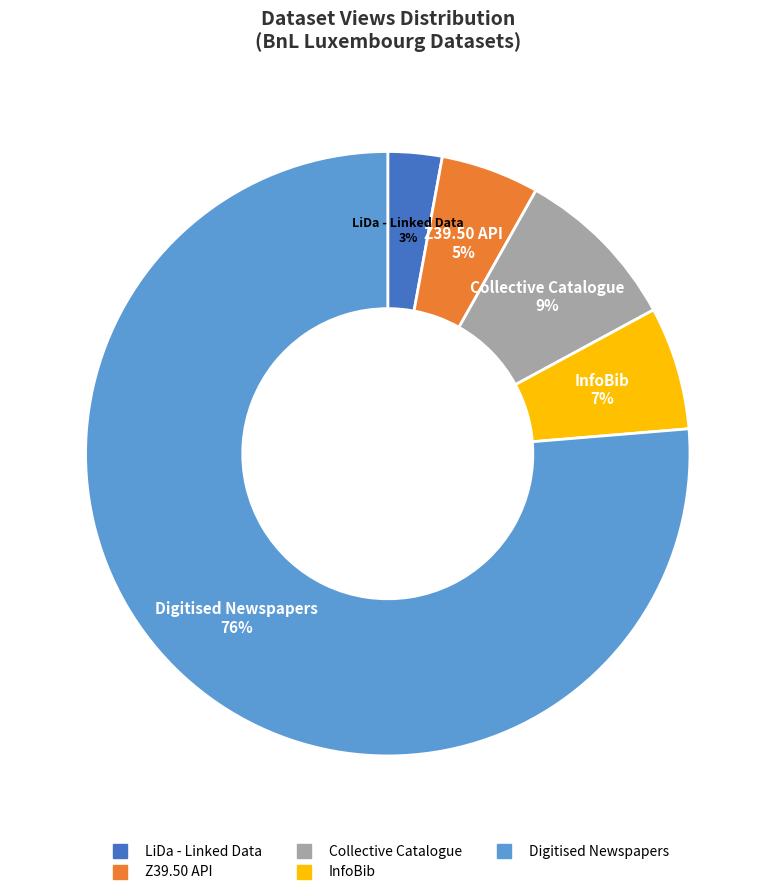

Rank the categories by value from lowest to highest.

LiDa - Linked Data, Z39.50 API, InfoBib, Collective Catalogue, Digitised Newspapers